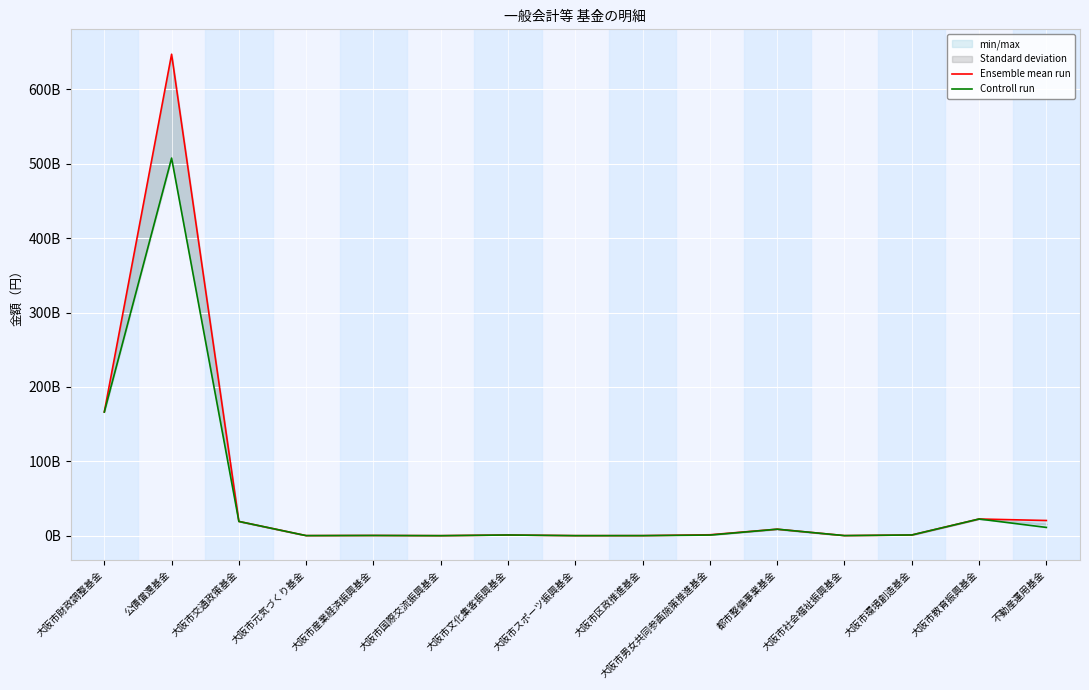

The Ensemble mean run series shows 272784234 at 大阪市スポーツ振興基金. True or false?

True